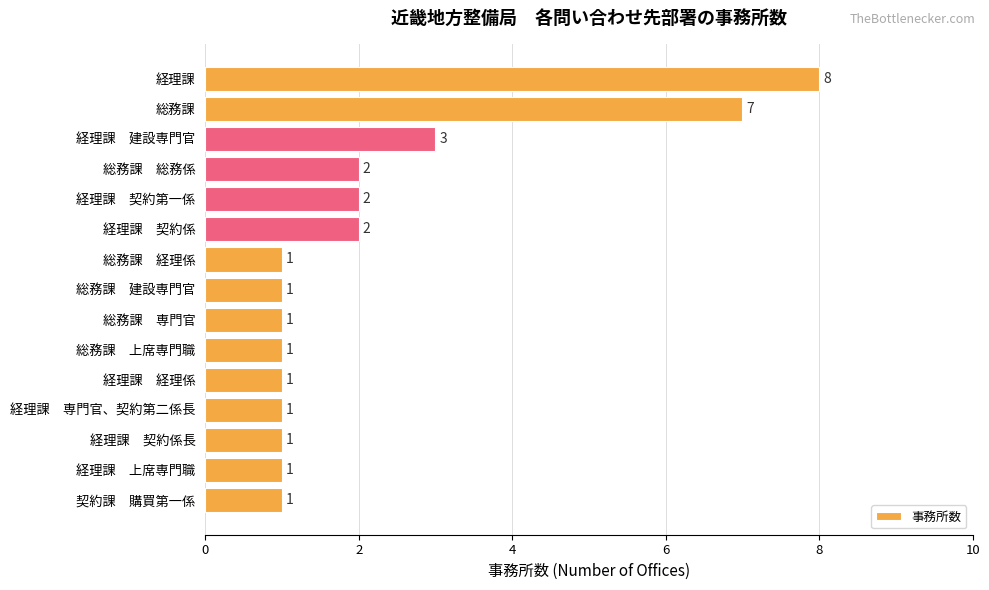

What is the minimum value shown in the chart?

1